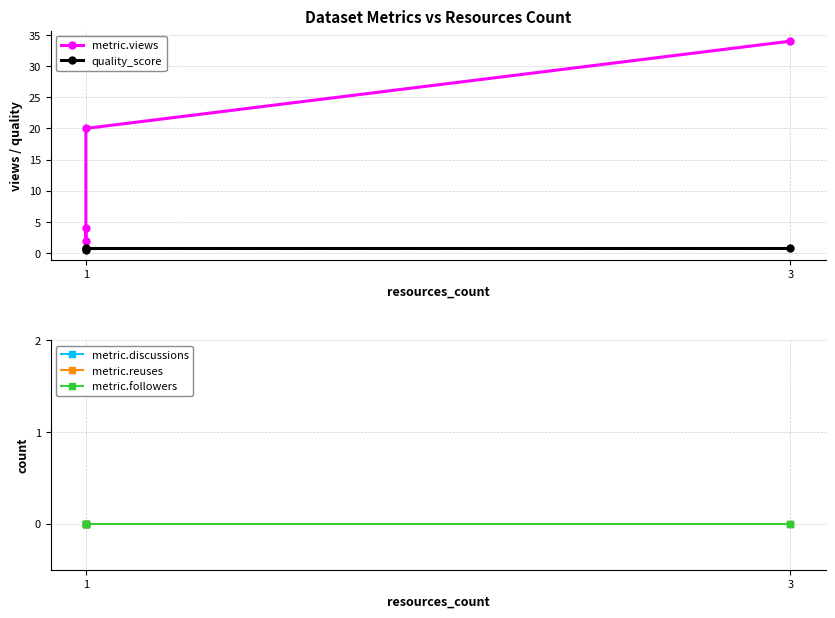

What is the difference between the second highest and minimum values in the quality_score series?

0.3